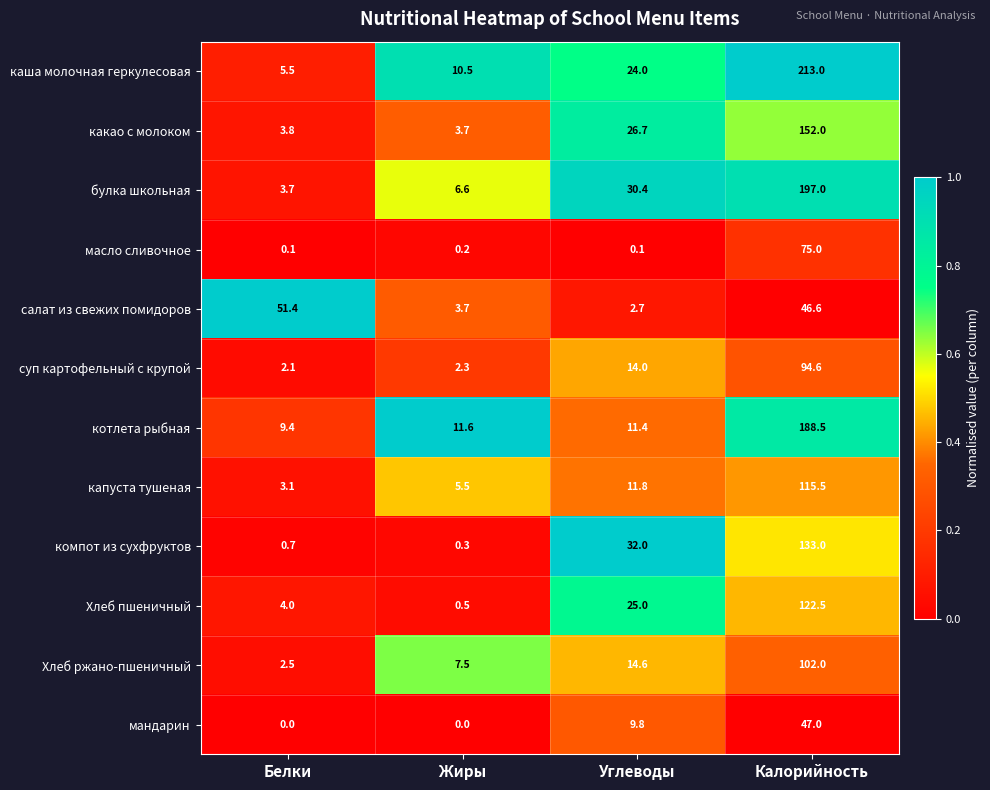

The value of масло сливочное at Белки is 0.1. True or false?

True